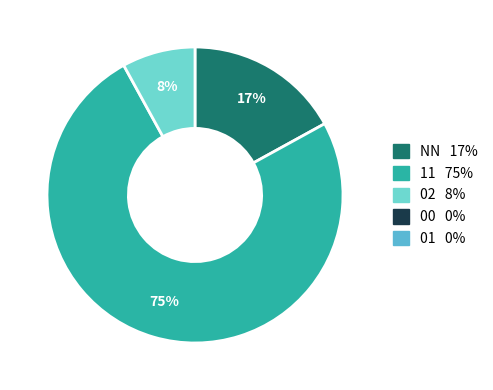

To the nearest percent, what is the difference between the largest and smallest slice percentages?

67%